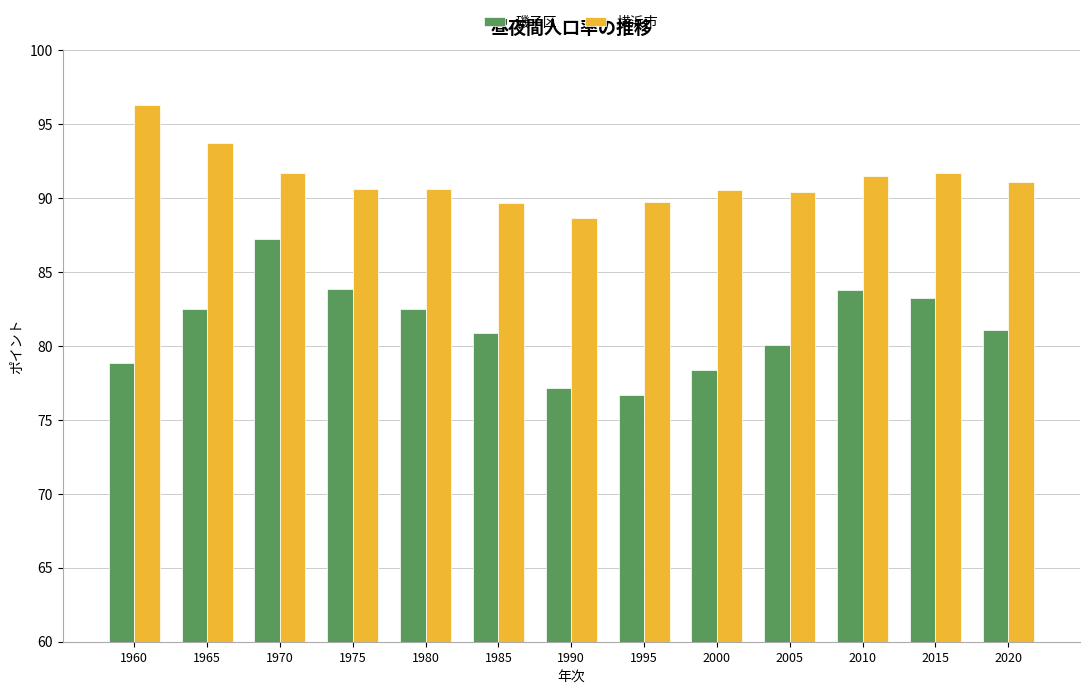

True or false: 横浜市 has a value of 59.4 at 2000.

False